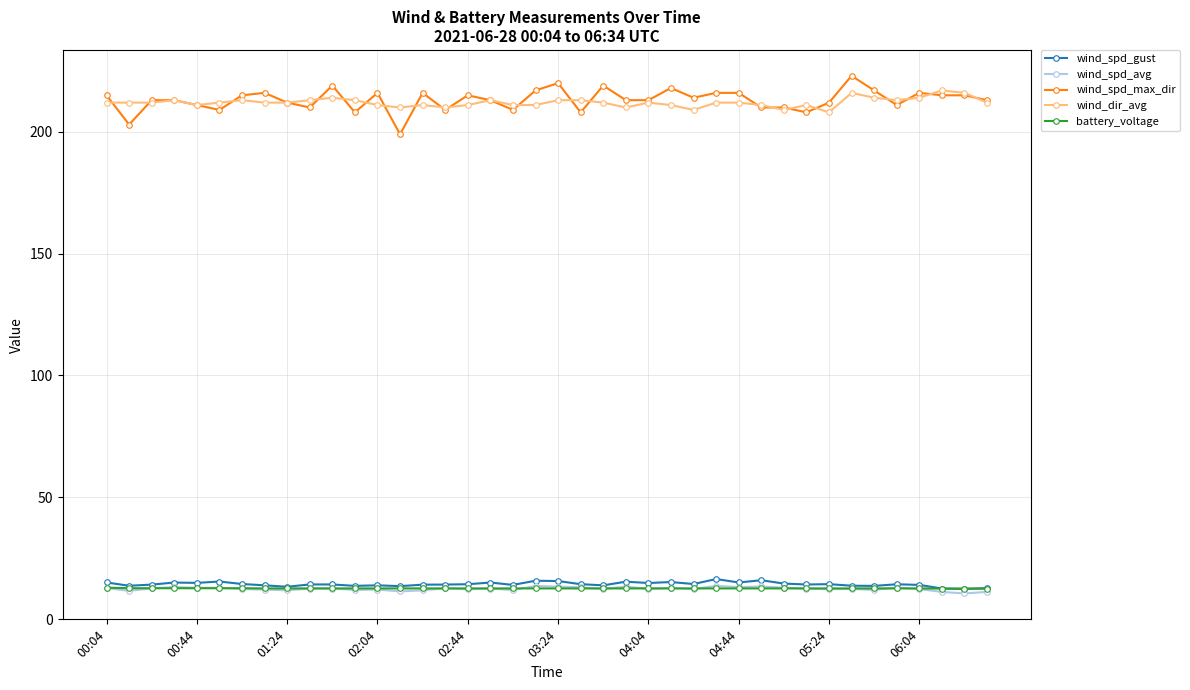

What is the highest value of the wind_dir_avg series?

217.0